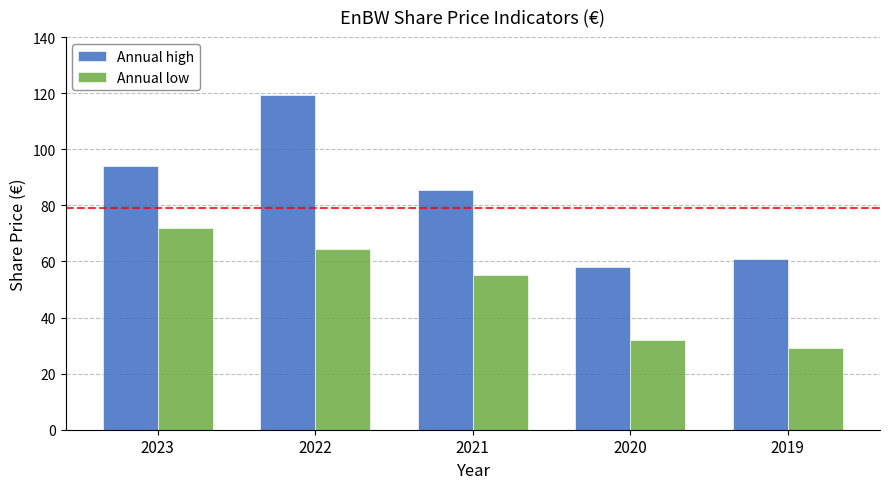

Does the chart contain any negative values?

No